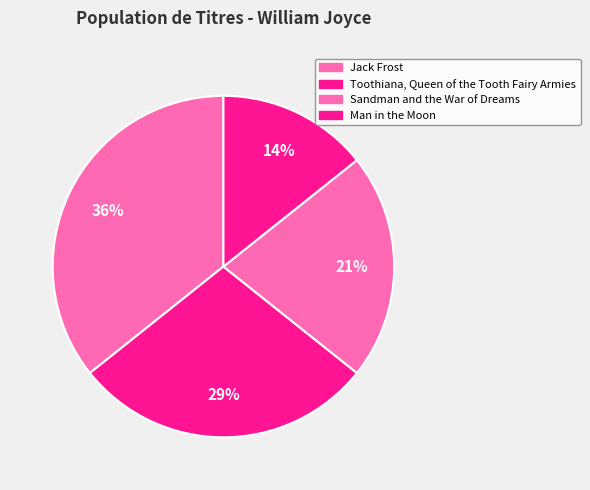

Count the number of slices in the pie.

4